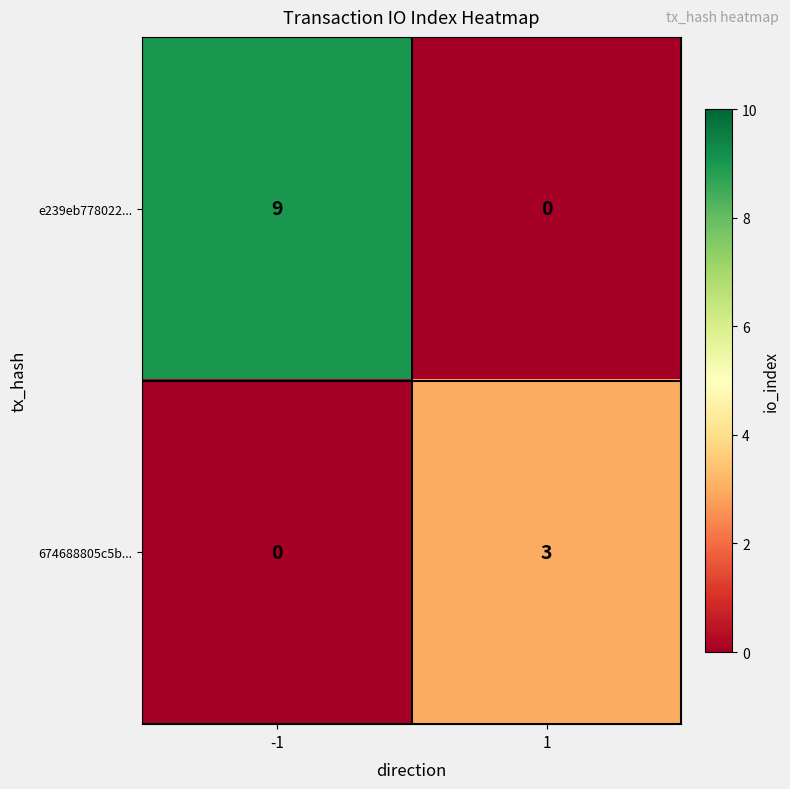

Reading right to left, list all the values displayed in this chart.

e239eb778022...: 1=0	-1=9
674688805c5b...: 1=3	-1=0